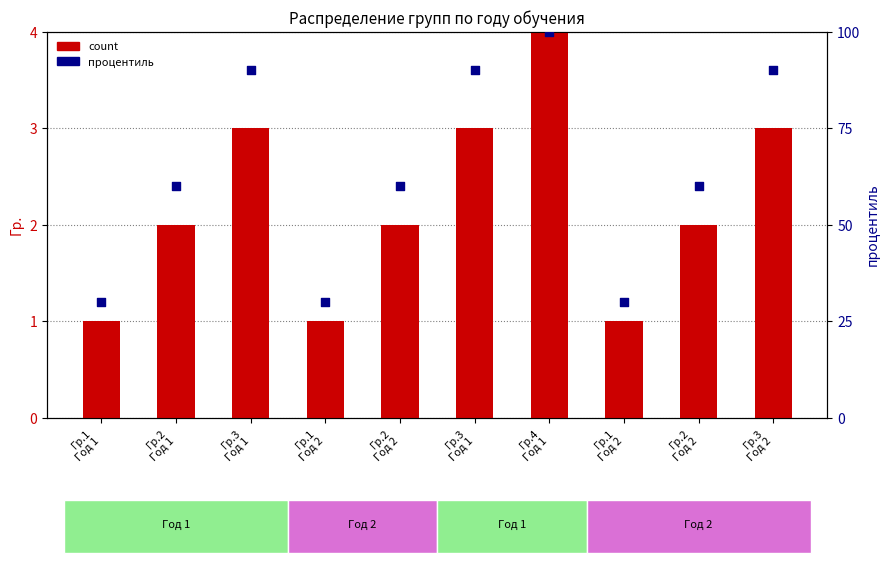

At which category is the sum across all series the highest?

Гр.4
Год 1